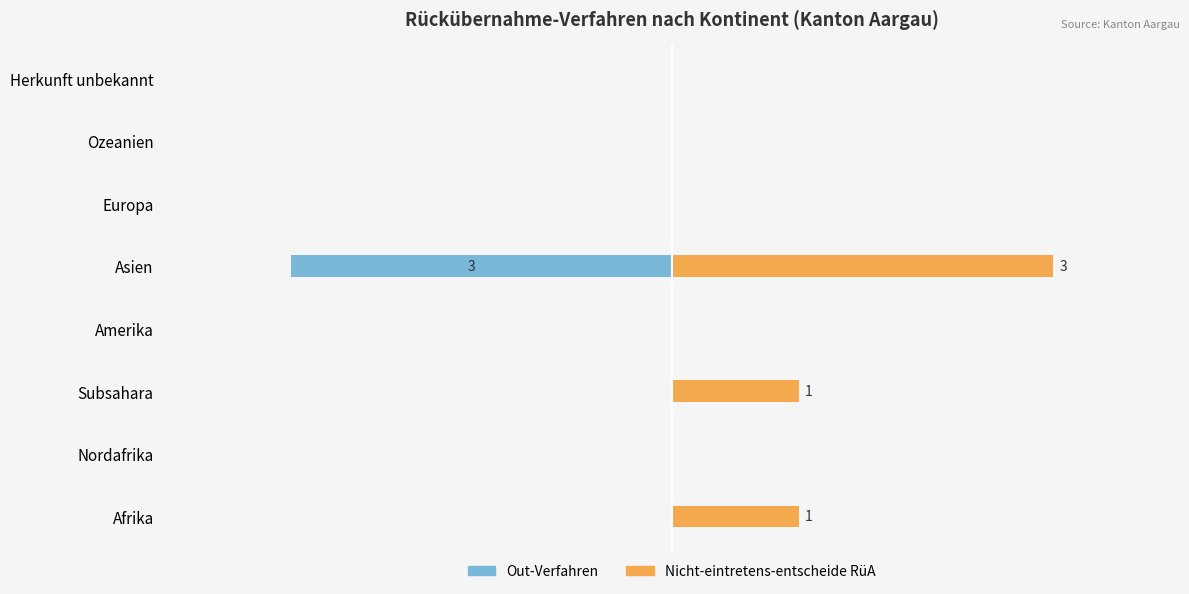

How many bars are there in total?

16